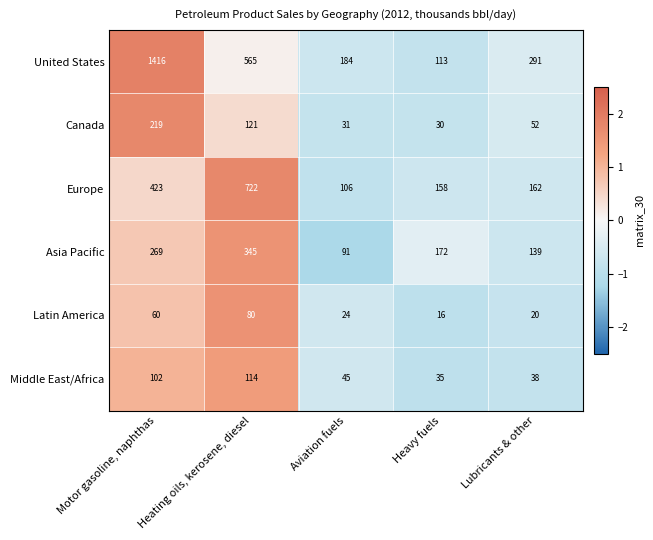

At which label does Latin America first exceed 24?

Motor gasoline, naphthas